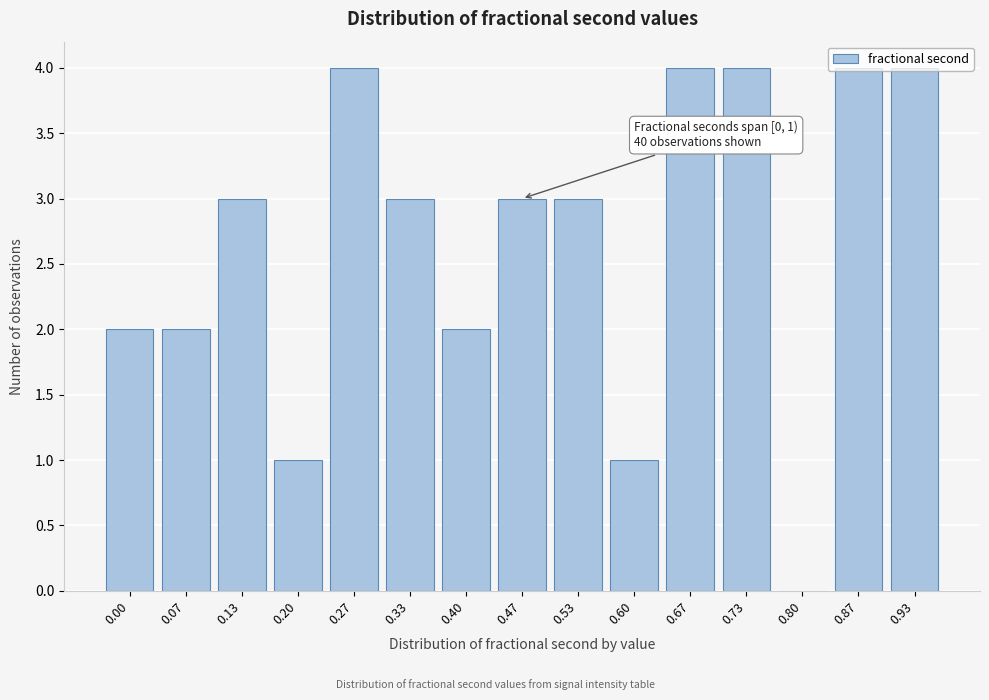

The chart shows a value of 7 at 0.73. True or false?

False